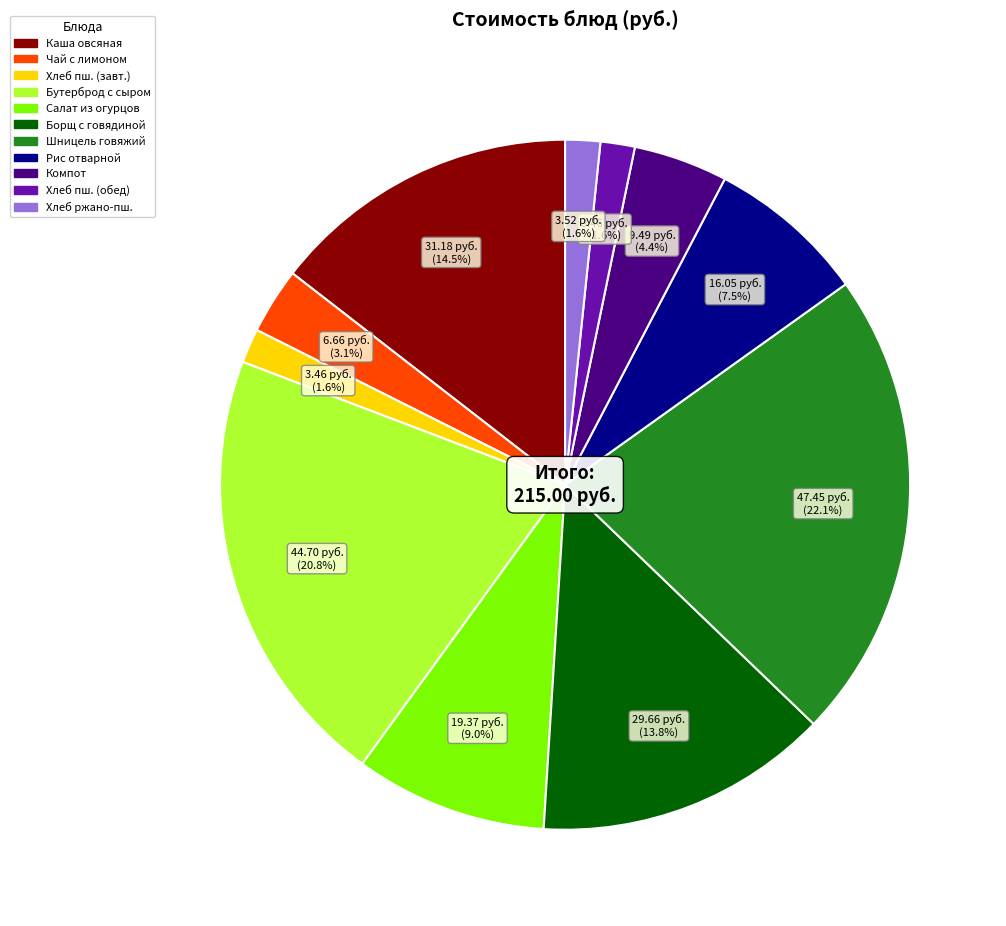

Which has a higher value, Бутерброд с сыром or Чай с лимоном?

Бутерброд с сыром